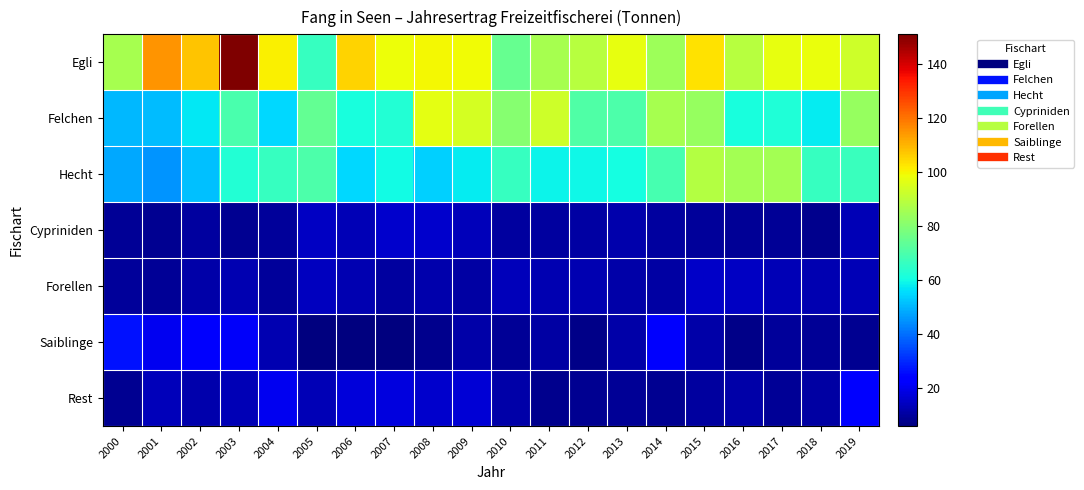

Which series changed the most between 2007 and 2008?

Felchen